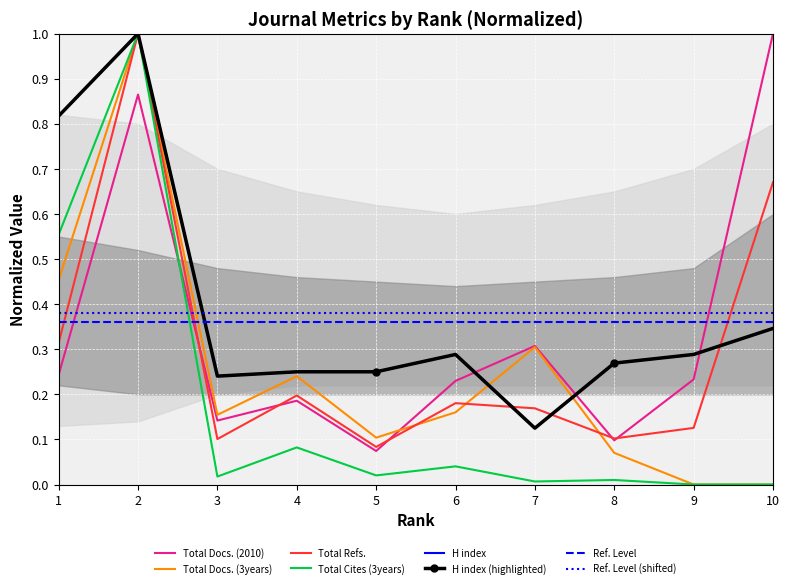

What value does the Total Cites (3years) series have at 1?

0.6